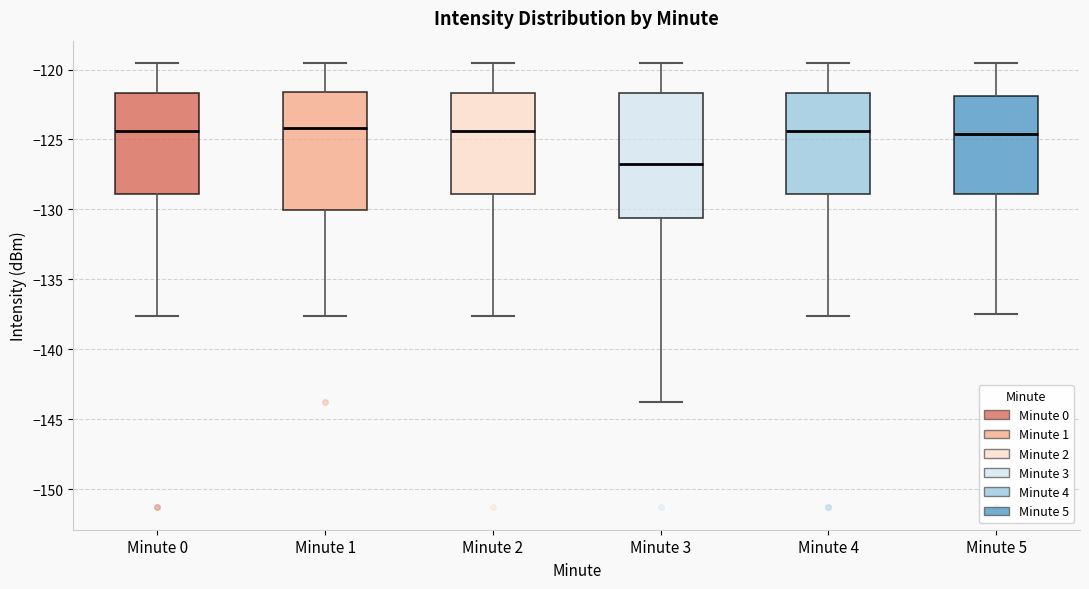

Reading left to right, read every box against the y-axis: the position of its median line, the range the box covers, and the ends of its whiskers. The values are not printed on the chart, so give them approximately, as read against the axis.

Minute 0: median -124.5, box -129.0 to -121.5, whiskers -137.5 to -119.5
Minute 1: median -124.0, box -130.0 to -121.5, whiskers -137.5 to -119.5
Minute 2: median -124.5, box -129.0 to -121.5, whiskers -137.5 to -119.5
Minute 3: median -126.5, box -130.5 to -121.5, whiskers -143.5 to -119.5
Minute 4: median -124.5, box -129.0 to -121.5, whiskers -137.5 to -119.5
Minute 5: median -124.5, box -129.0 to -122.0, whiskers -137.5 to -119.5